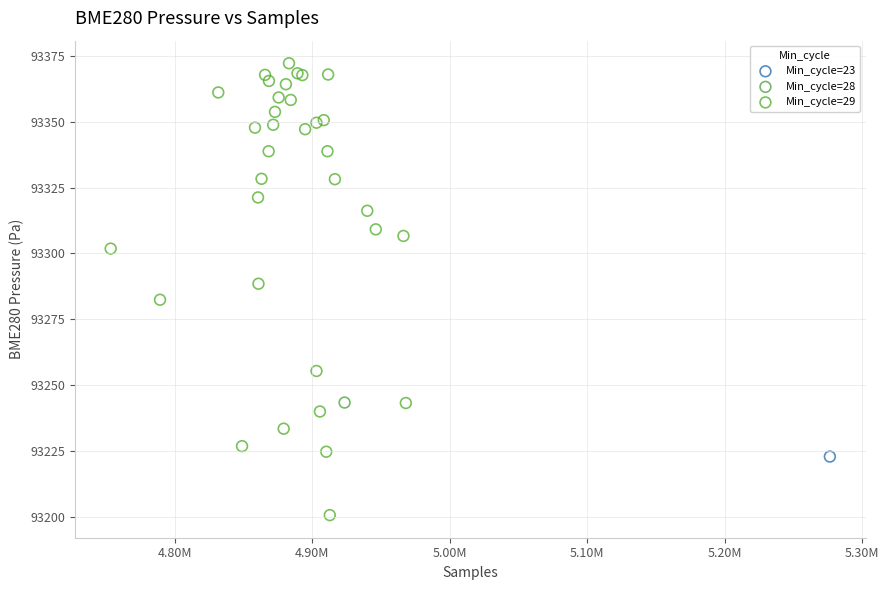

What are all the series names shown in the legend?

Min_cycle=23, Min_cycle=28, Min_cycle=29